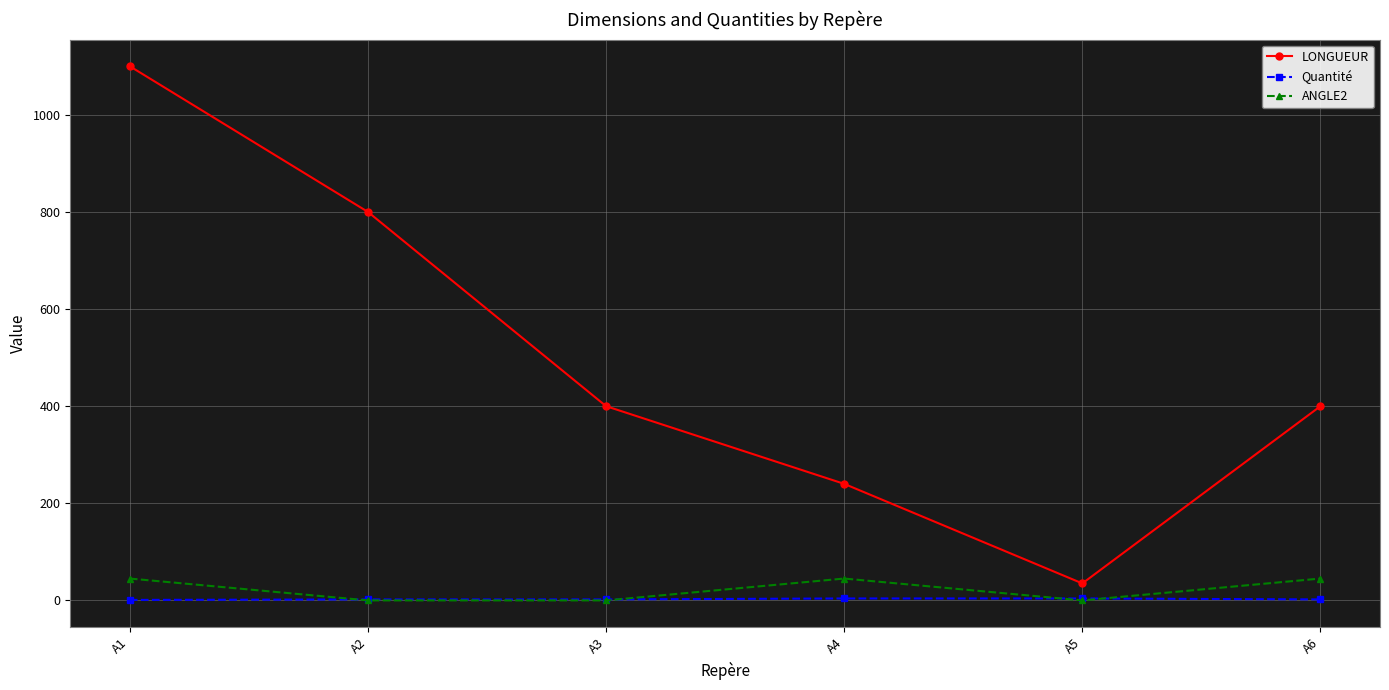

Which series has the widest spread of values?

LONGUEUR